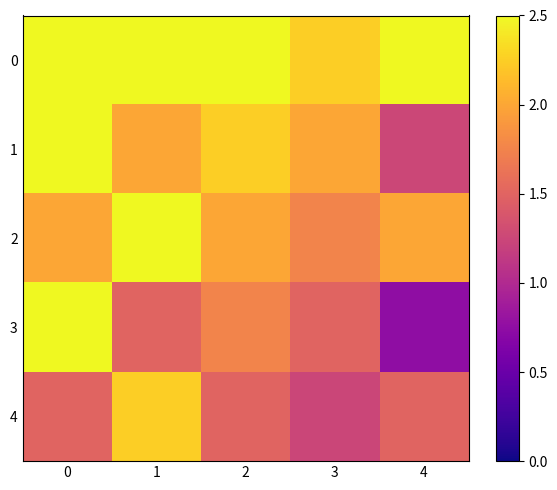

What is the spread (max minus min) of values at 3?

1.0